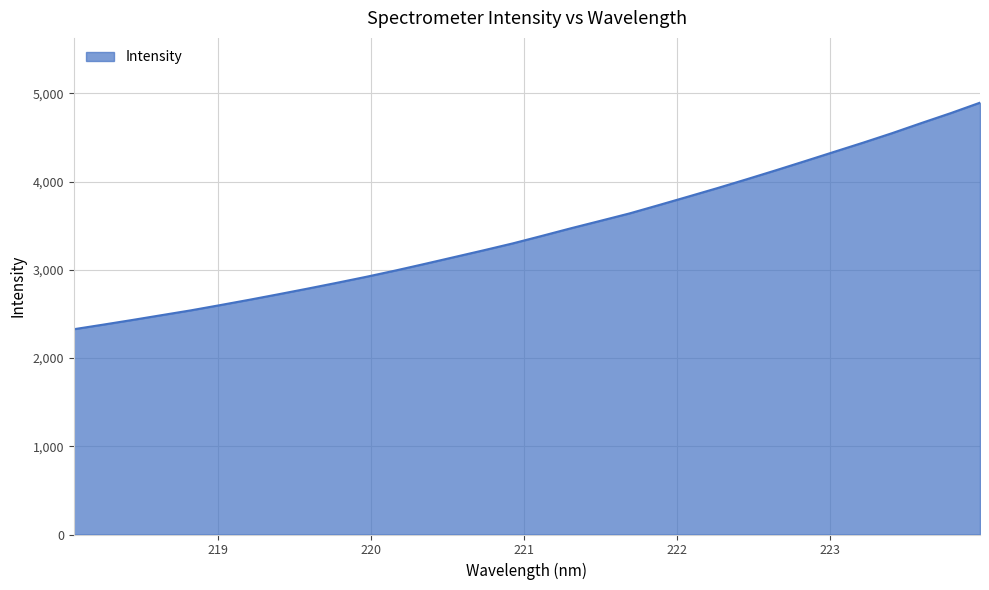

What is the smallest value displayed?

2326.2